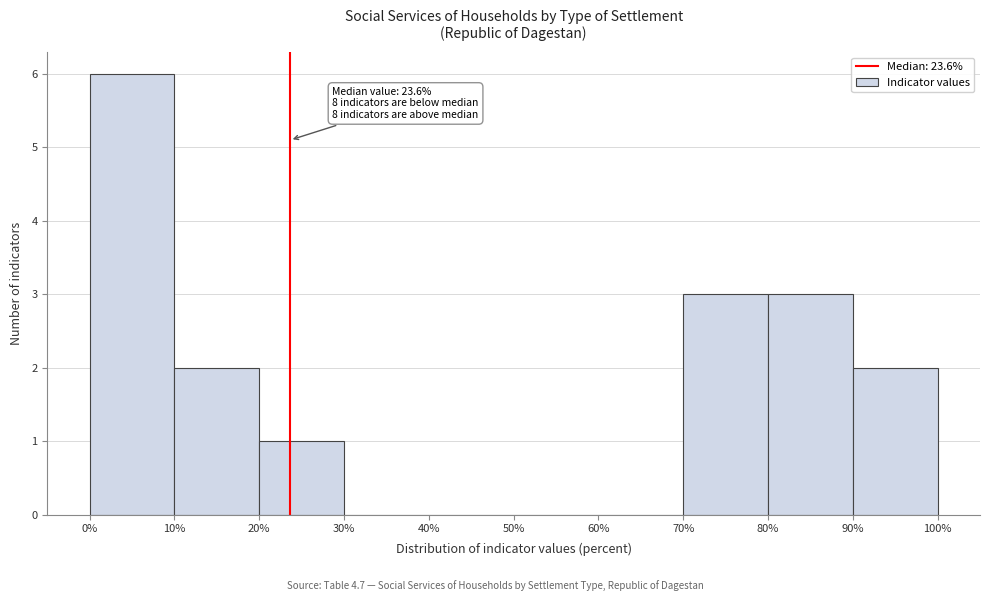

Over which range of the x-axis is the bar tallest?

0% to 10%